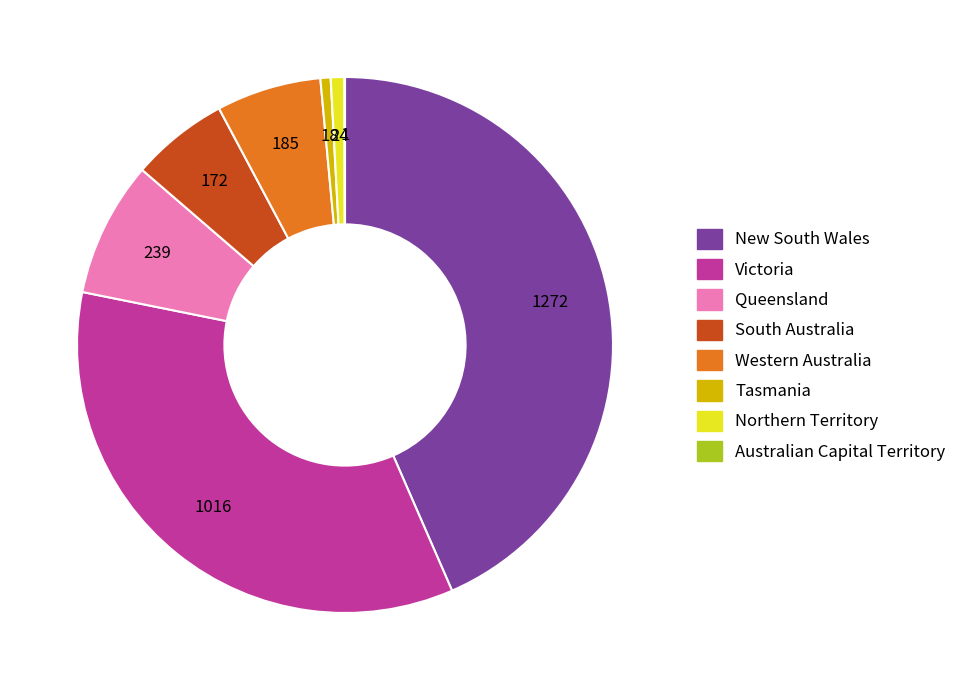

Is there a majority slice in this chart?

No